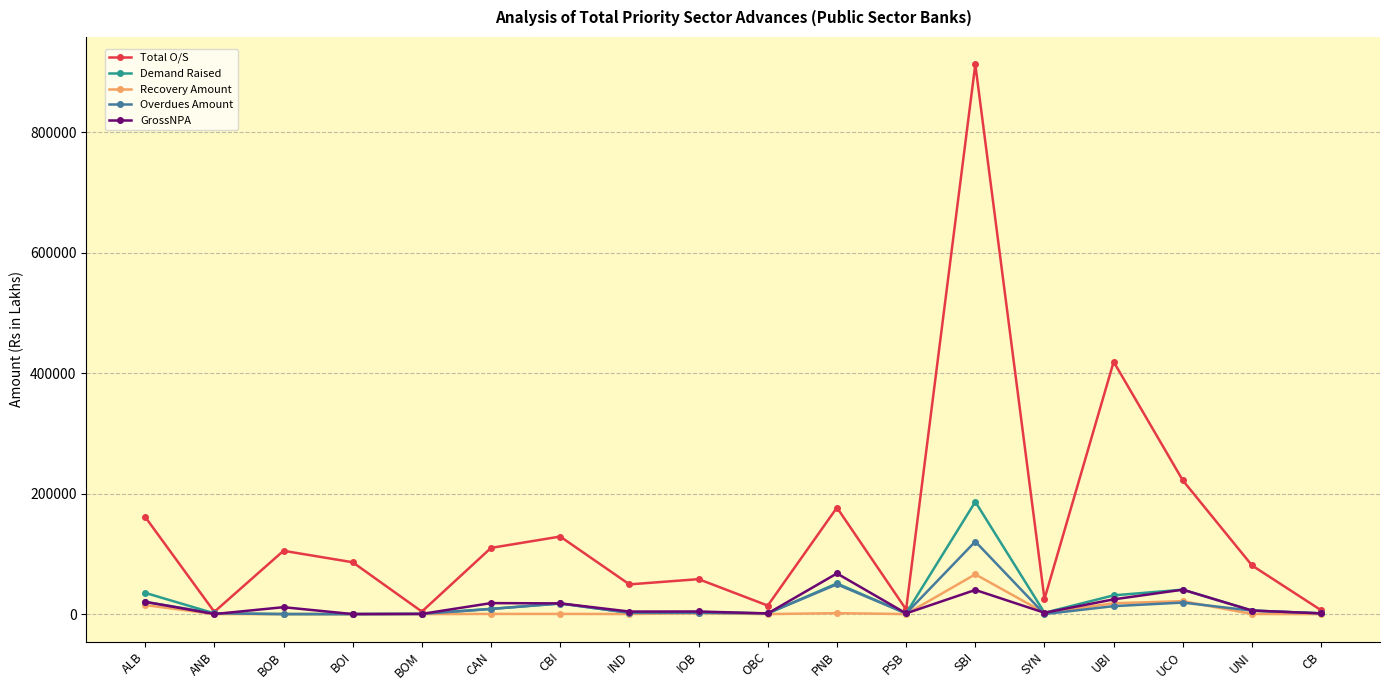

What is the average value of the Total O/S series?

142770.6